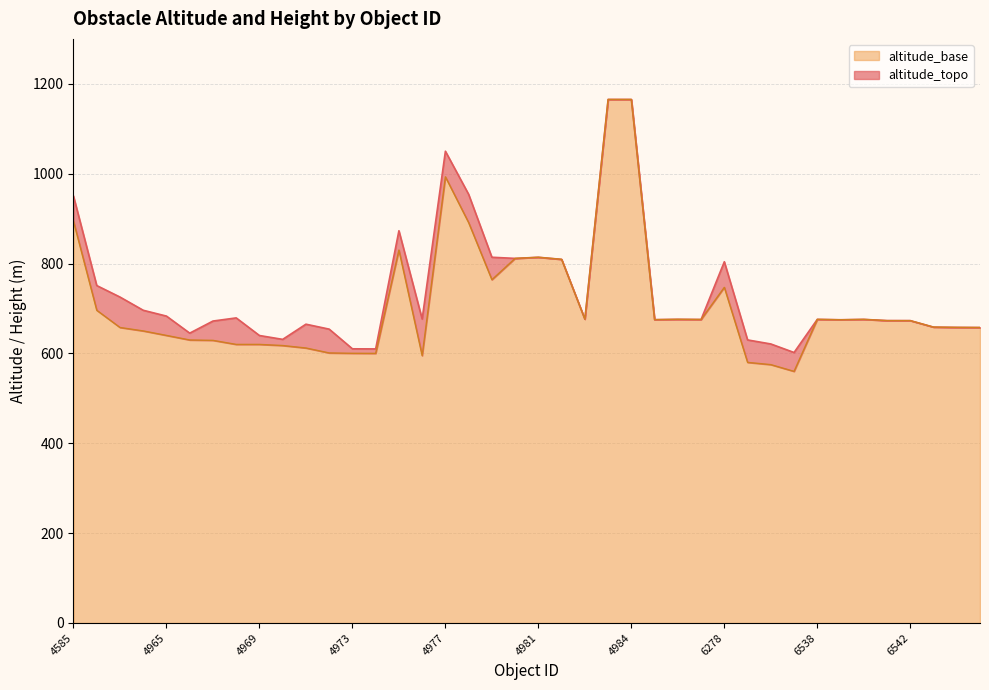

At which category does the data reach its first local peak?

4968